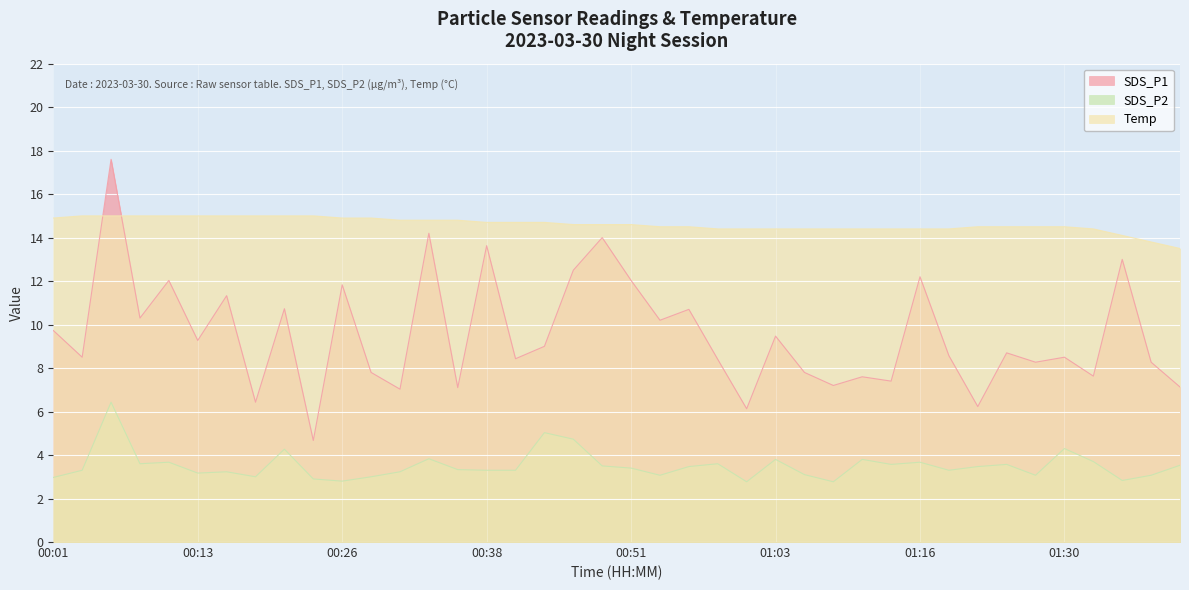

What is the value of the SDS_P1 point at the 32nd from the left?

8.6